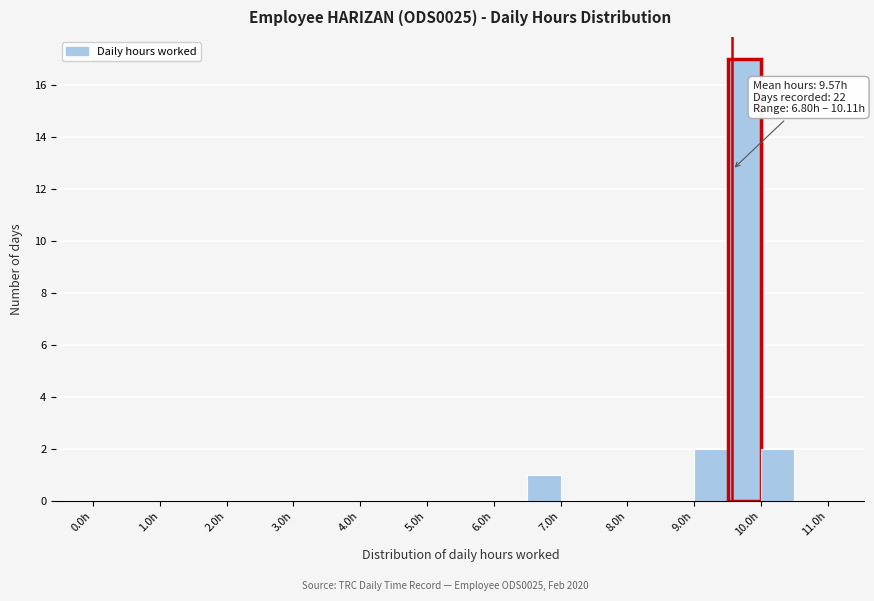

Over which range of the x-axis is the bar tallest?

9.5 to 10.0